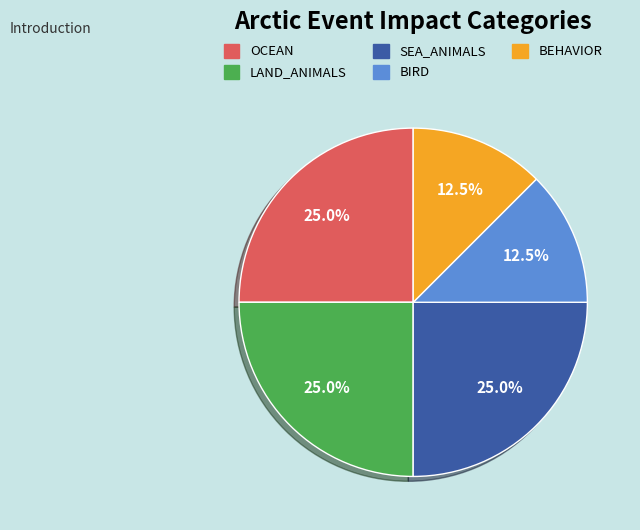

What percentage is the LAND_ANIMALS slice, to the nearest percent?

25%